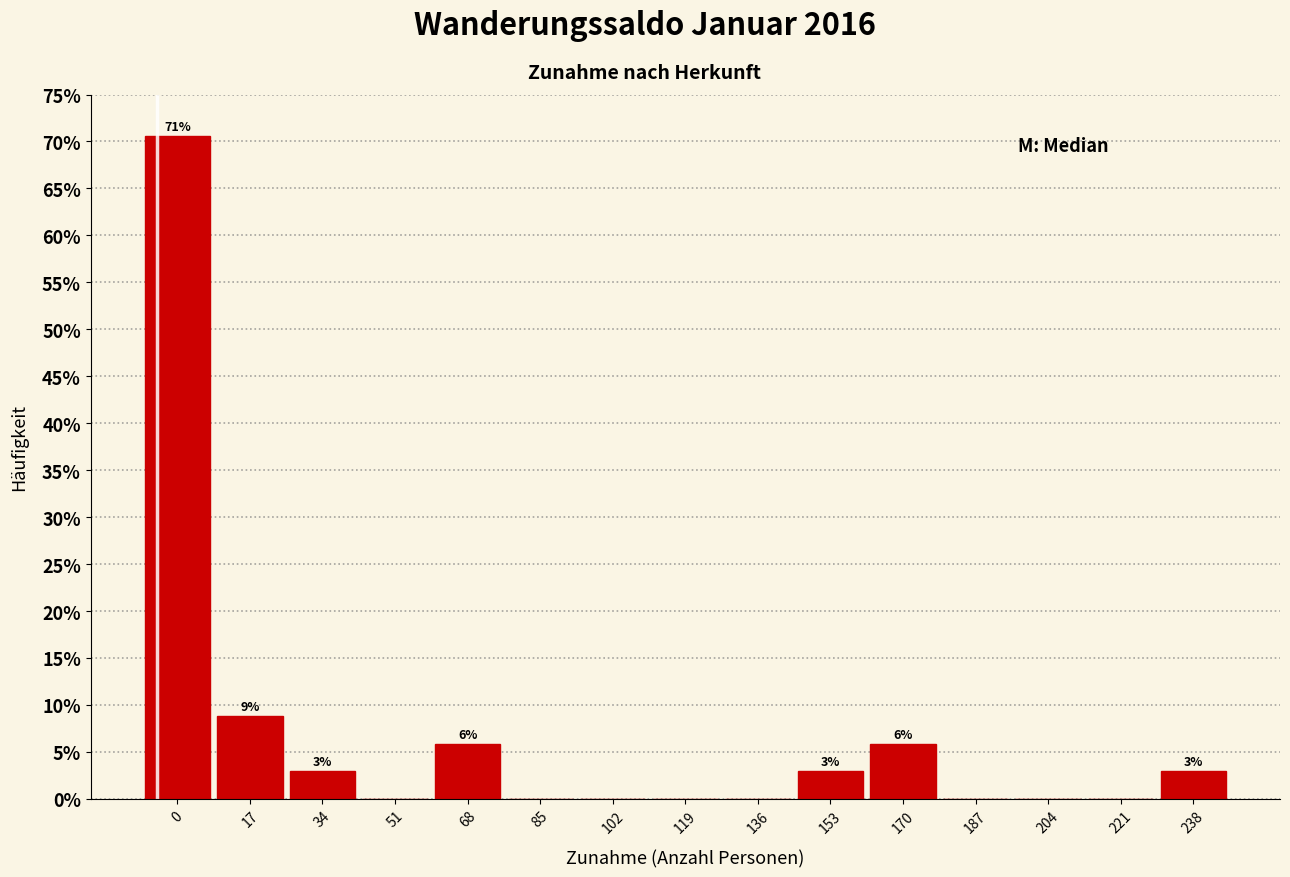

Reading left to right, extract all data points from this chart.

0=70.6	17=8.8	34=2.9	51=0.0	68=5.9	85=0.0	102=0.0	119=0.0	136=0.0	153=2.9	170=5.9	187=0.0	204=0.0	221=0.0	238=2.9